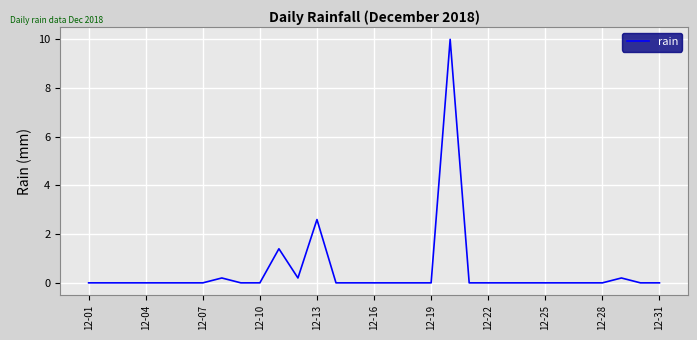

What is the difference between the maximum and minimum values?

10.0